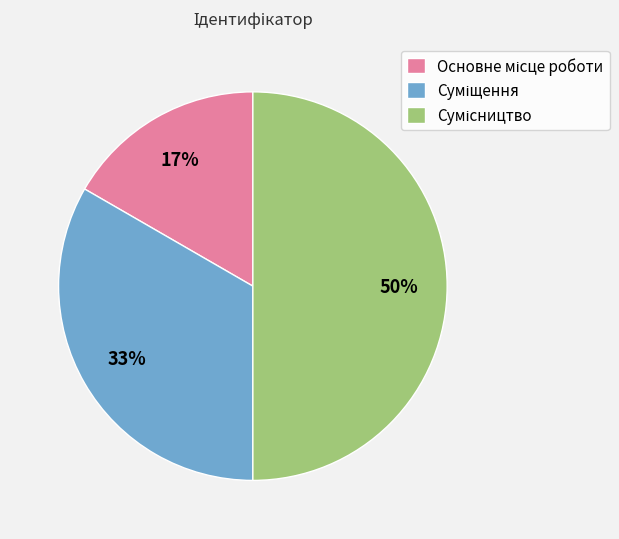

How many slices are in this pie chart?

3